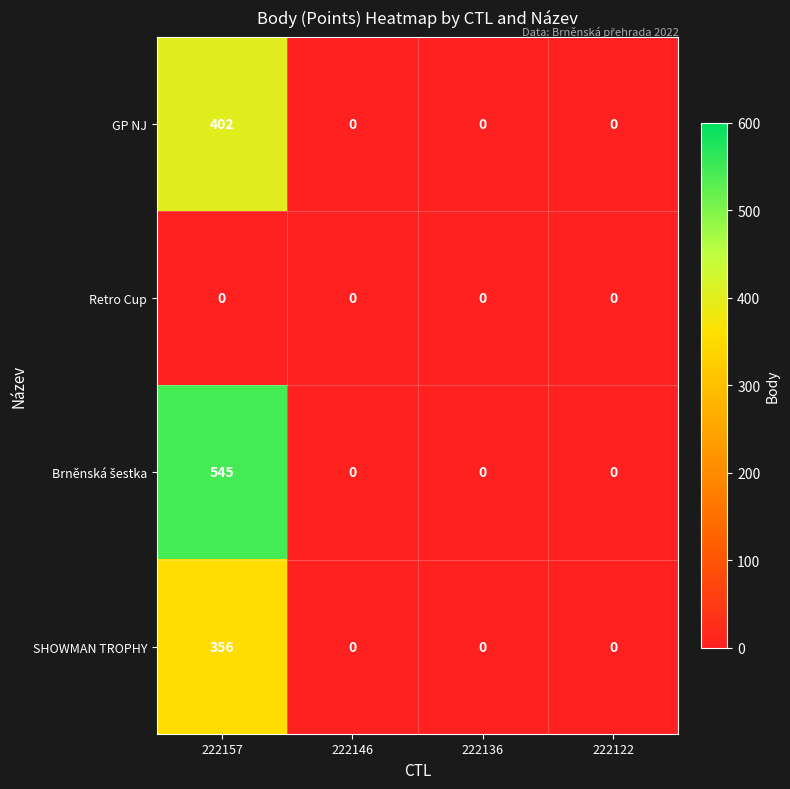

The SHOWMAN TROPHY series shows 146 at 222157. True or false?

False